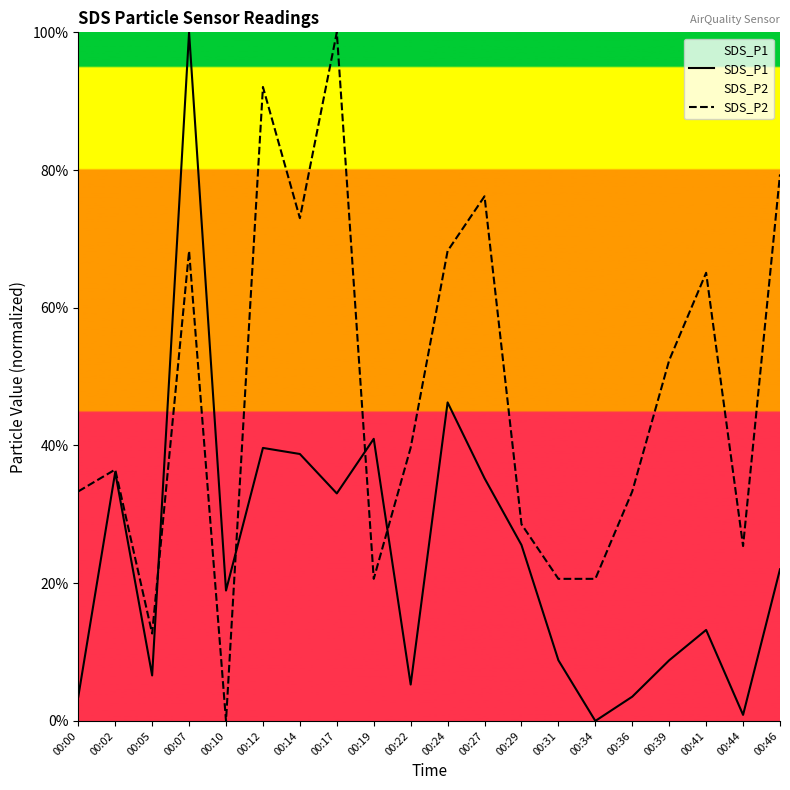

List the series in order of their peak value, lowest first.

SDS_P1, SDS_P2